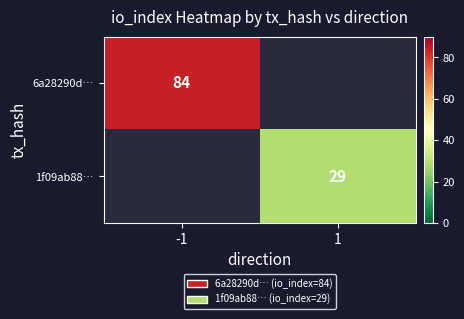

The value of 1f09ab88… at 1 is 52. True or false?

False